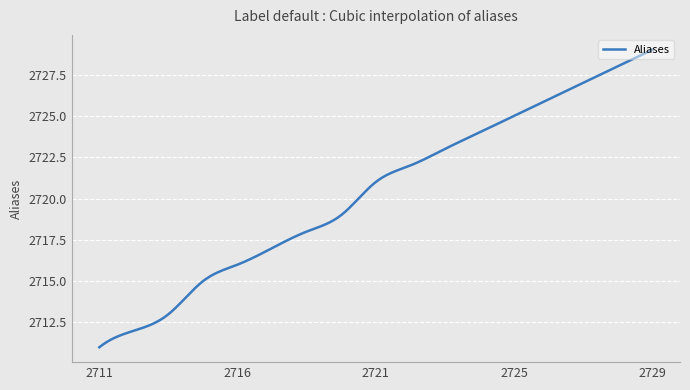

What is the difference between the maximum and minimum values?

18.0